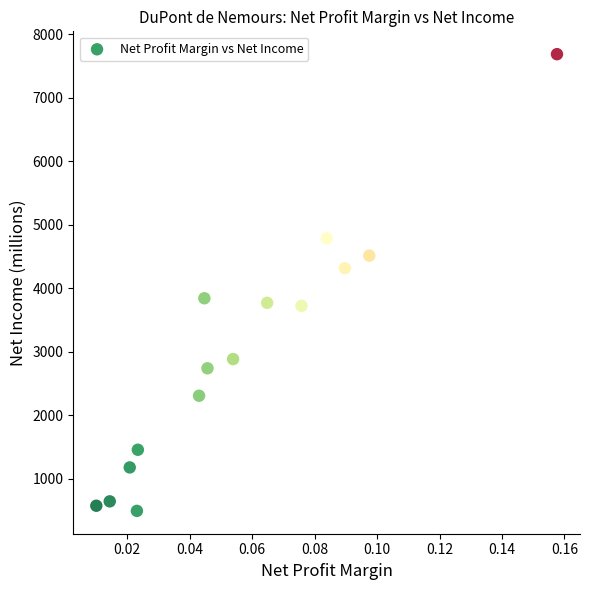

What is the range of Y values (max minus min)?

7187